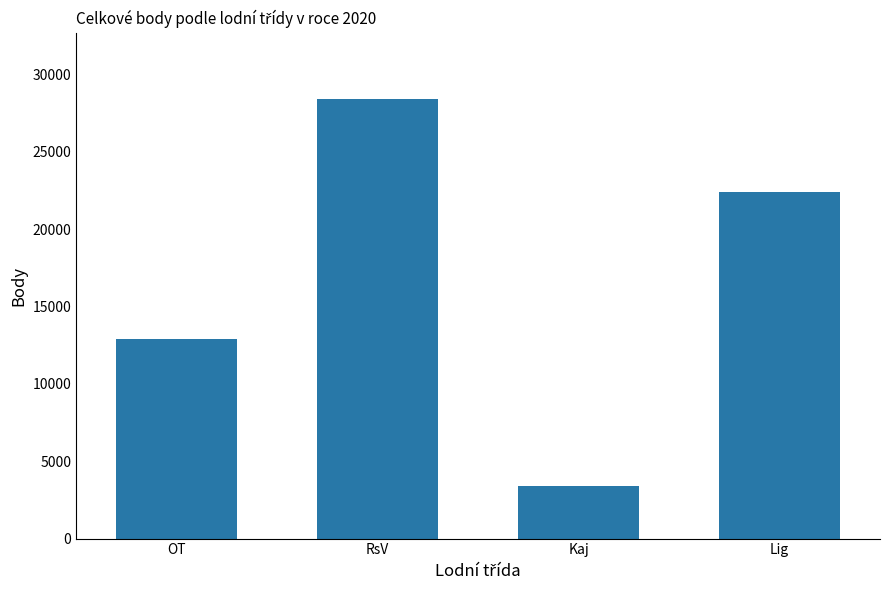

What is the value of the 4th bar from the left?

22362